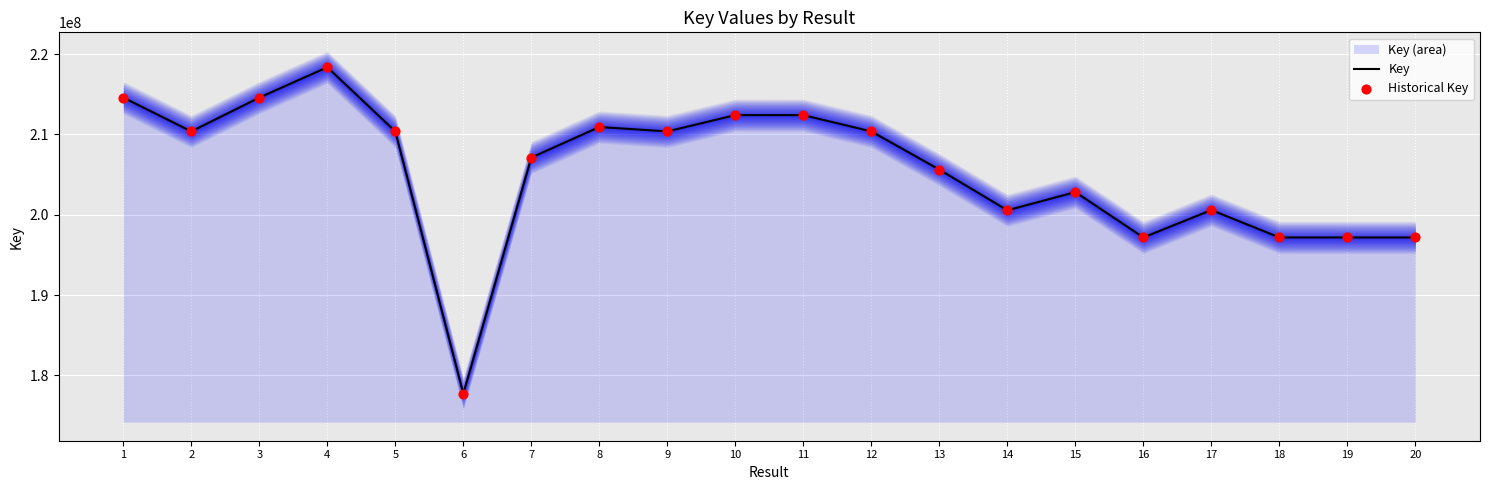

The value of Key at 13 is 205619246. True or false?

True